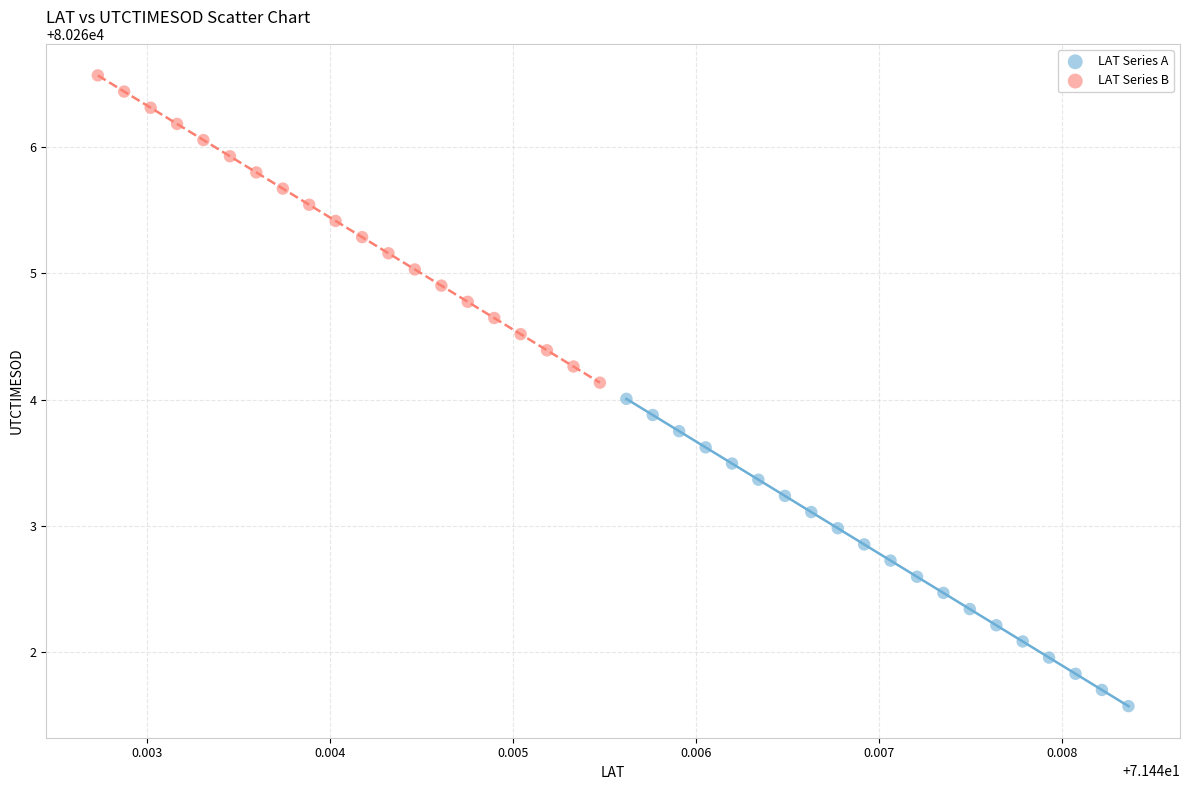

Which series contains the lowest Y value?

LAT Series A